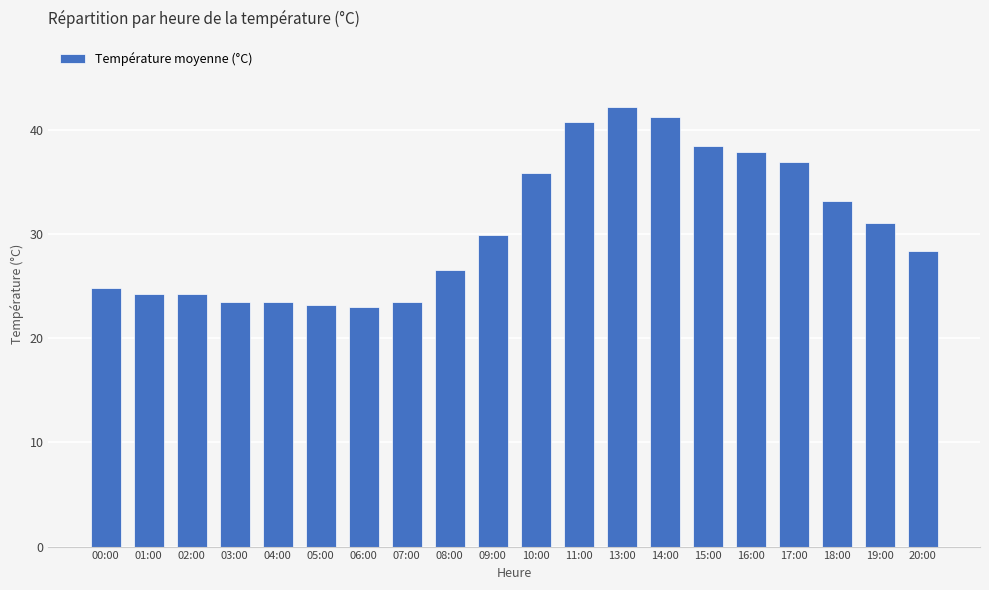

What is the change in value from 02:00 to 09:00?

+5.7